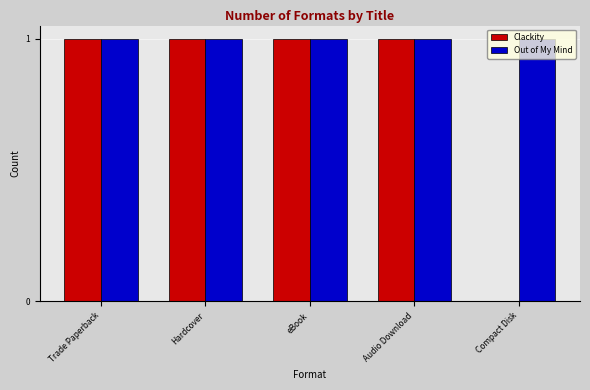

Where is Clackity nearest to the value 0?

Compact Disk